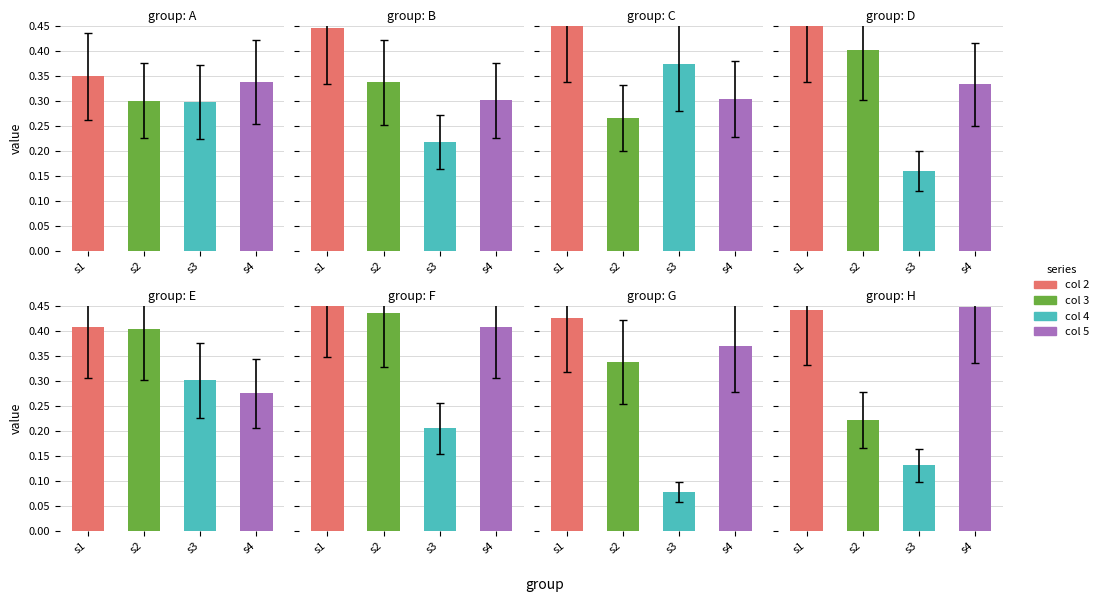

Count the 5 values in the range 0 to 1.

8